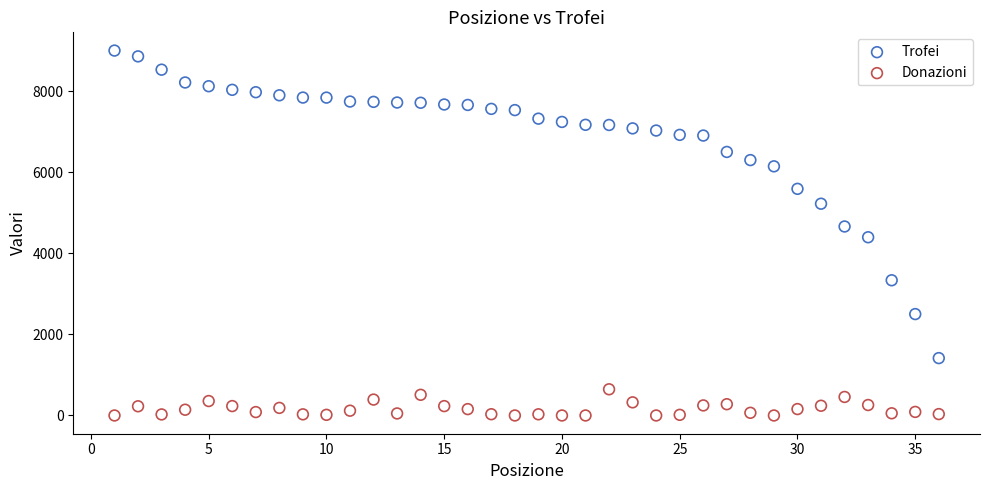

Which series reaches the minimum Y coordinate?

Donazioni